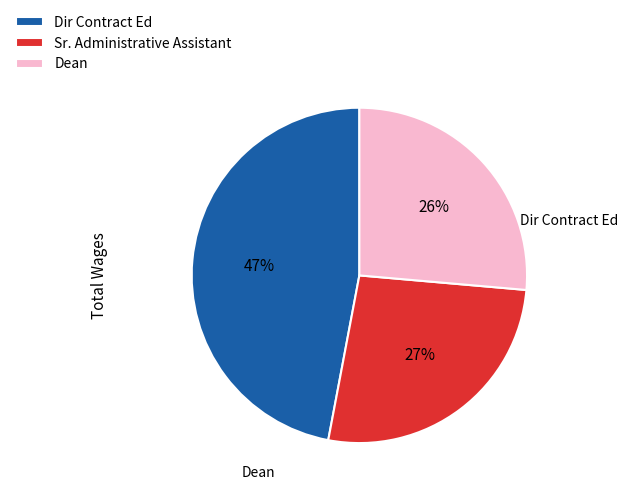

Is it true that Sr. Administrative Assistant is 20% of the pie?

False